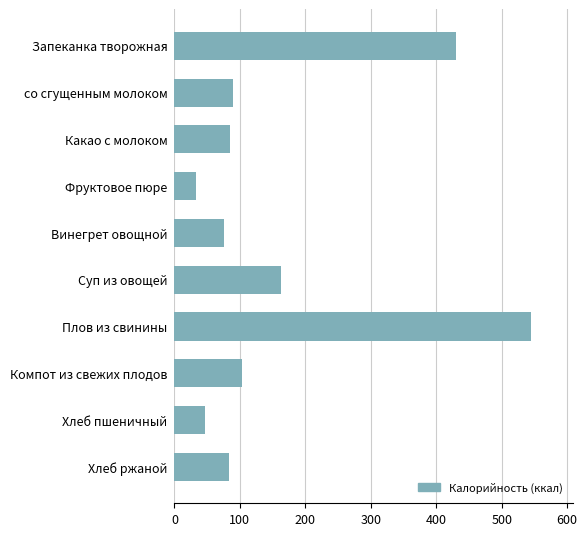

What is the average value?

165.3